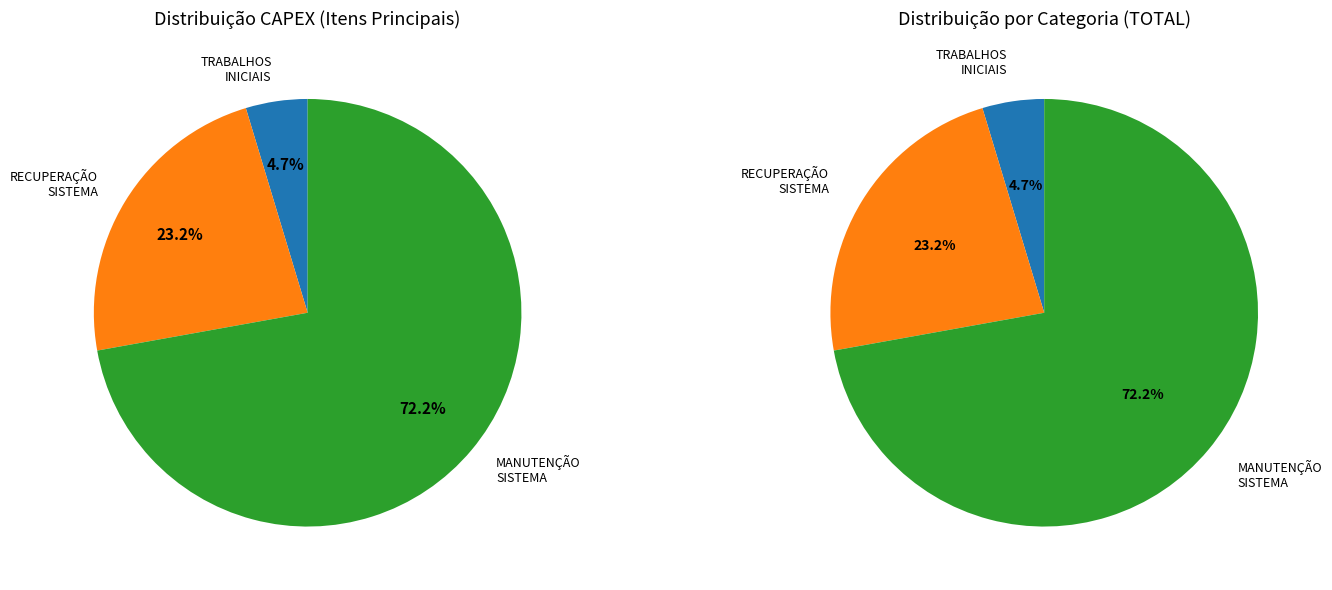

What is the ratio of the value at TRABALHOS INICIAIS to the value at RECUPERAÇÃO DO SISTEMA RODOVIÁRIO?

0.2